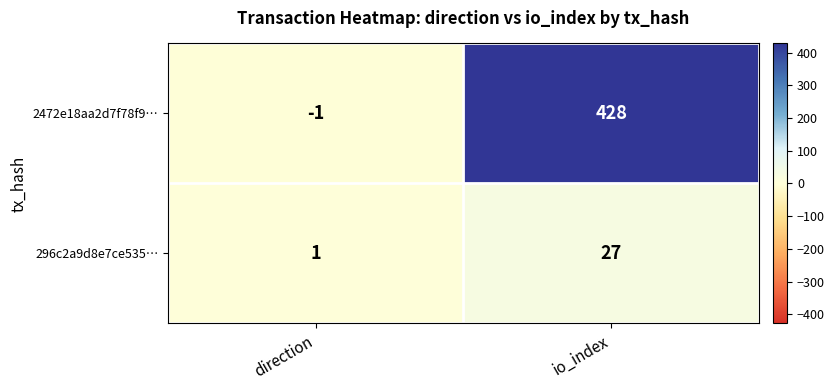

What is the sum of all 2472e18aa2d7f78f9… values?

427